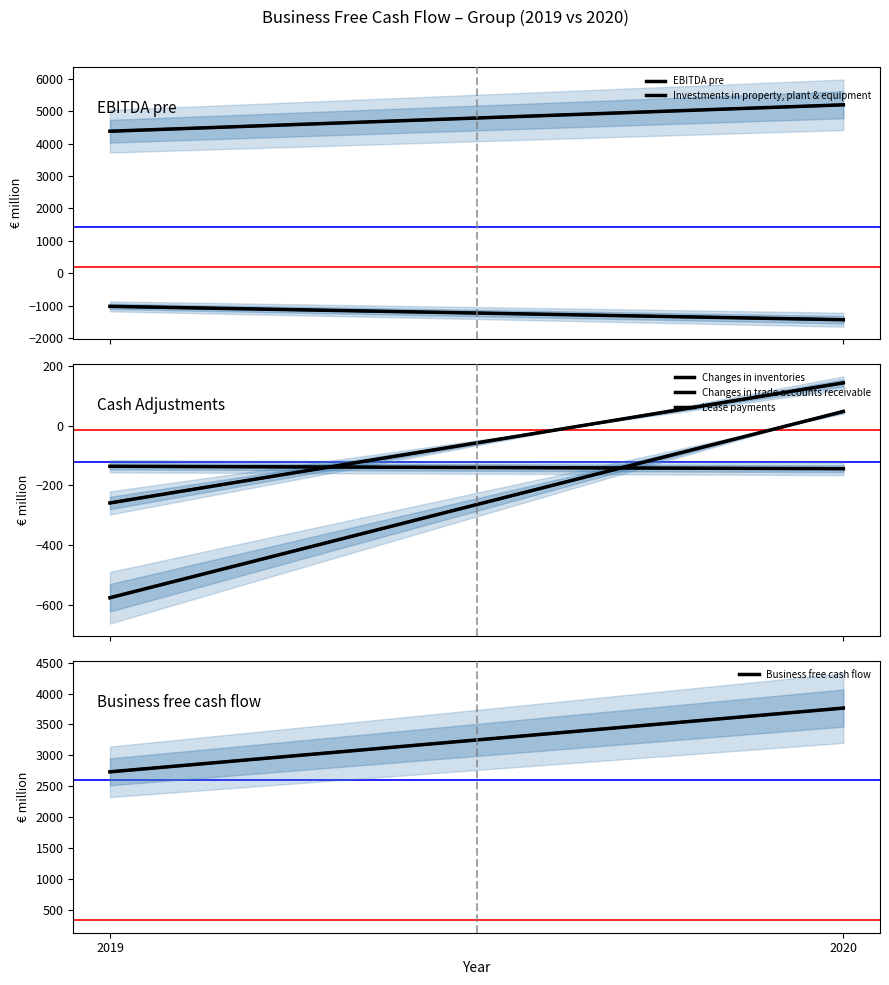

True or false: Changes in inventories has a value of 48 at 2020.

True